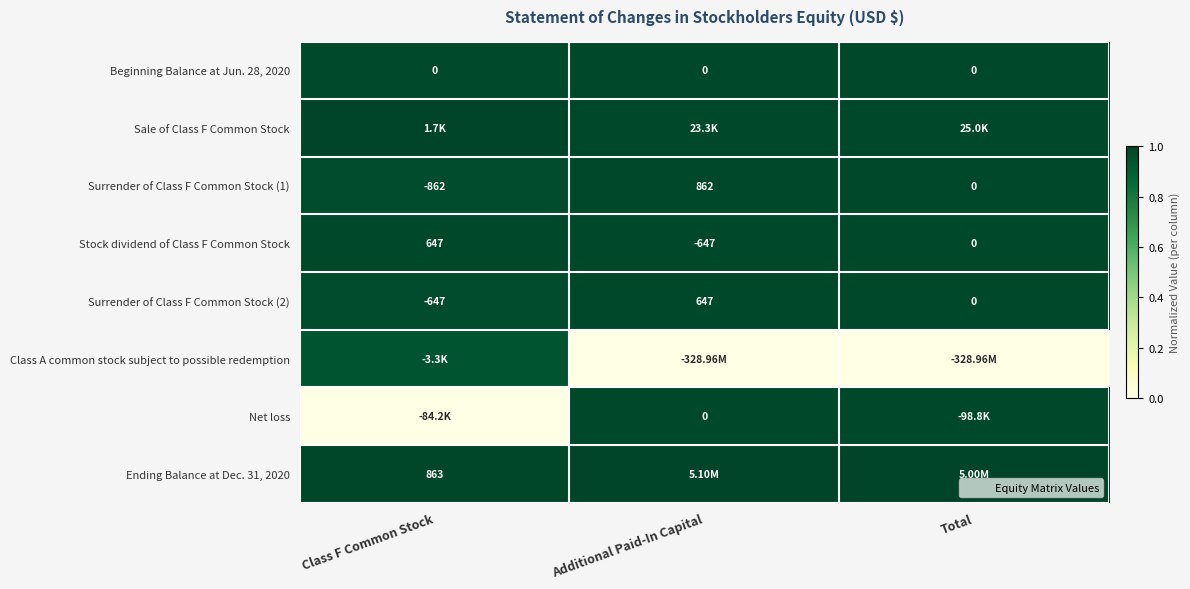

The Ending Balance at Dec. 31, 2020 series shows 0.5 at Total. True or false?

False